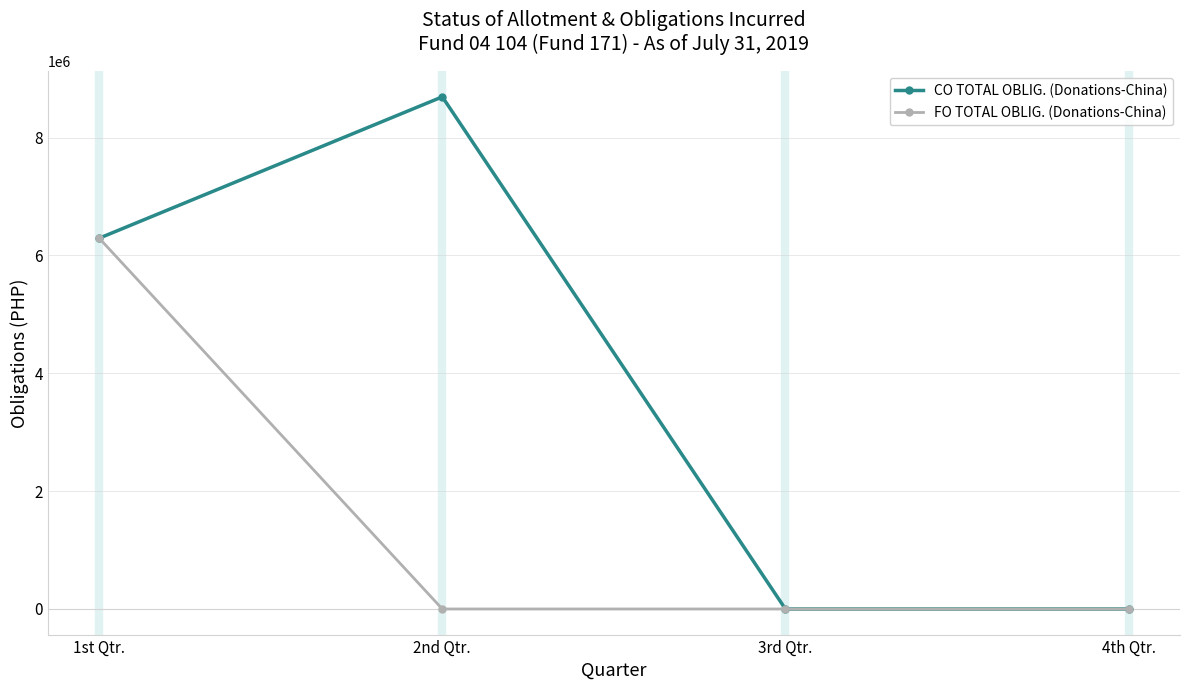

What are all the series names shown in the legend?

CO TOTAL OBLIG. (Donations-China), FO TOTAL OBLIG. (Donations-China)